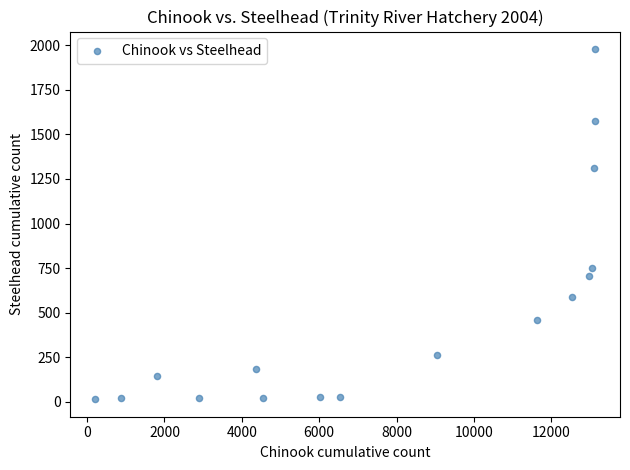

What is the range of X values (max minus min)?

12917